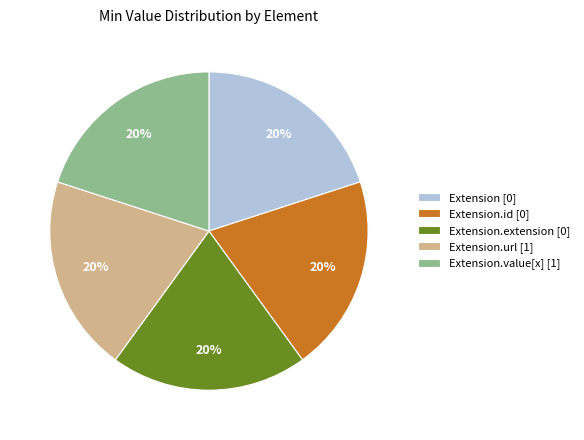

Is the sum of Extension.extension [0] and Extension.id [0] greater than half?

No